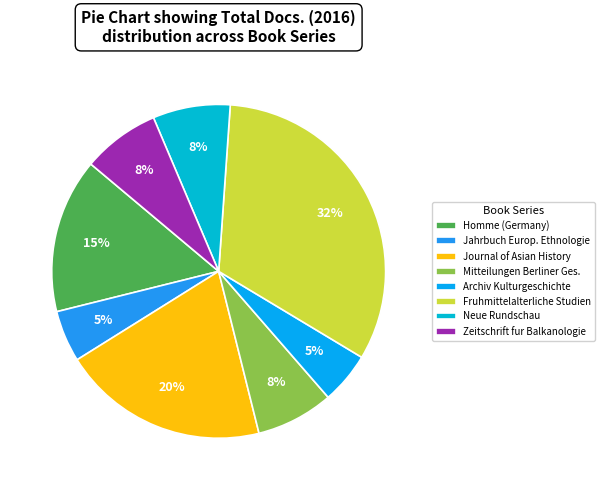

Rank the categories by value from highest to lowest.

Fruhmittelalterliche Studien, Journal of Asian History, Homme (Germany), Mitteilungen der Berliner Gesellschaft, Neue Rundschau, Zeitschrift fur Balkanologie, Jahrbuch fur Europaische Ethnologie, Archiv fur Kulturgeschichte